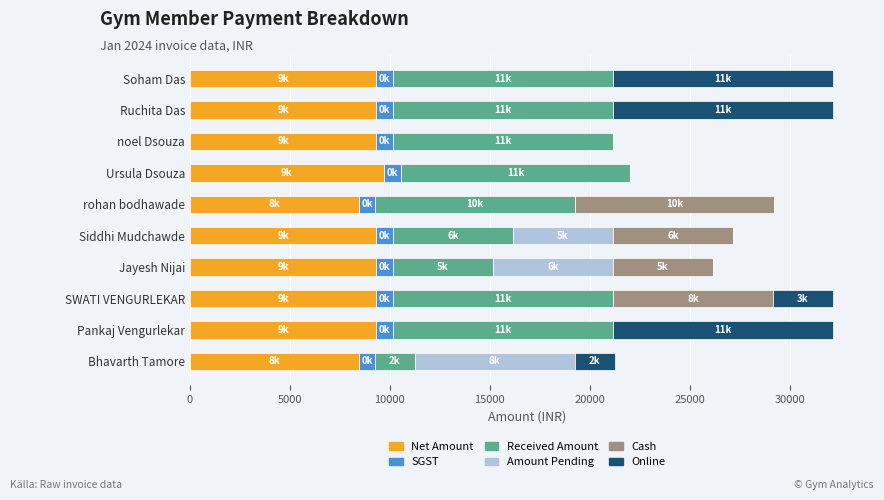

What is the total value across all series at Pankaj Vengurlekar?

32161.0